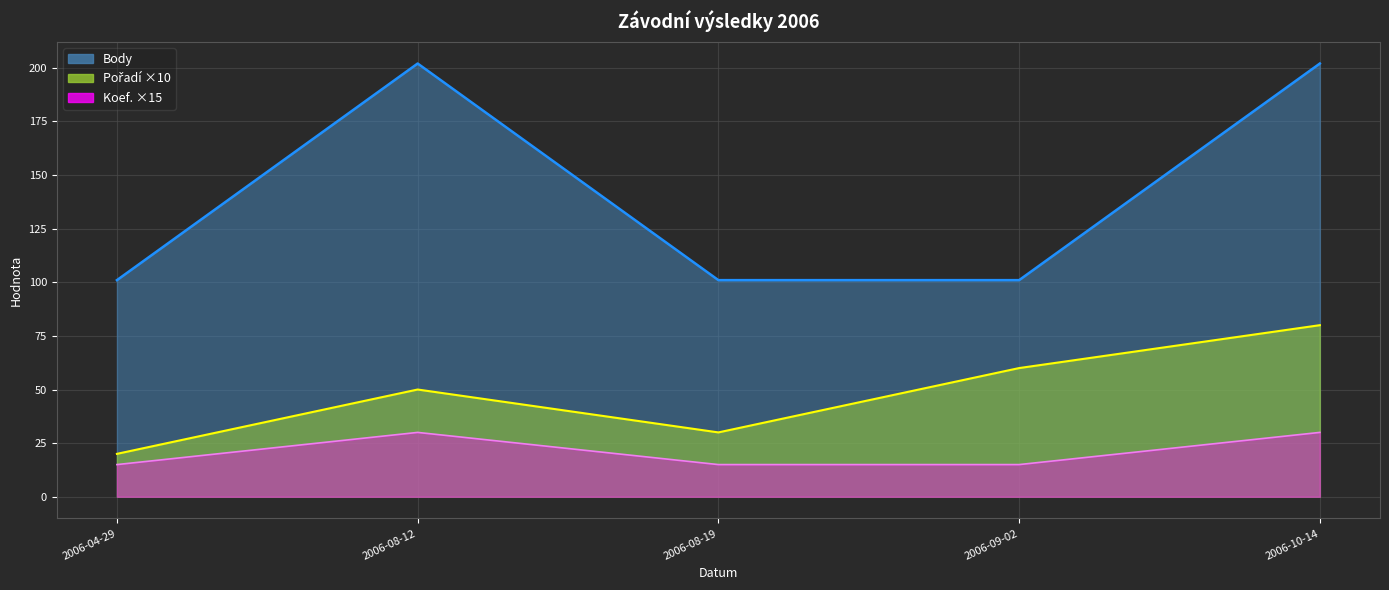

What is the sum of all Koef. values?

707